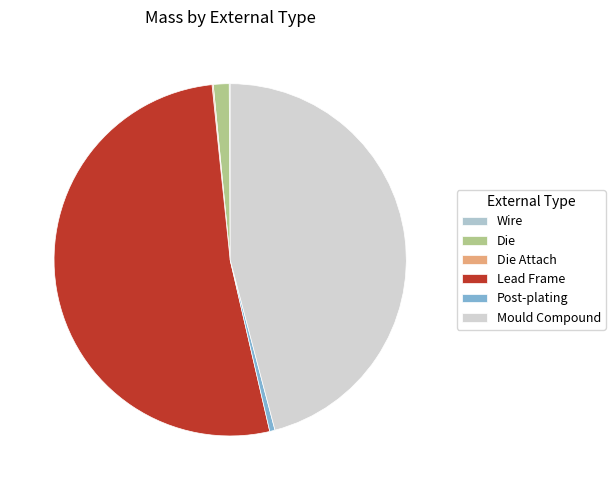

How many slices are in this pie chart?

6